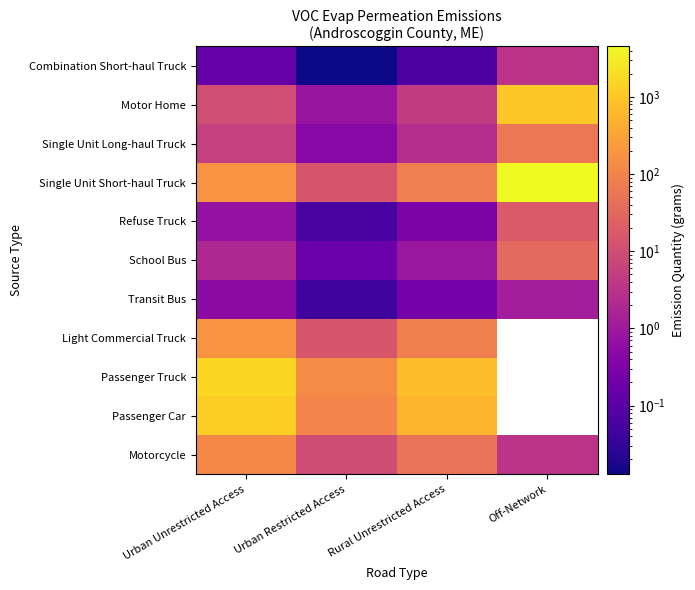

What is the spread (max minus min) of values at Urban Restricted Access?

135.9